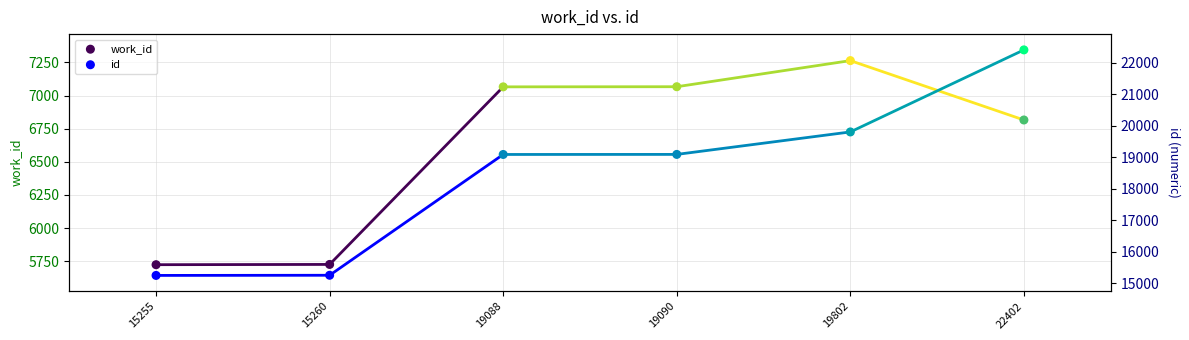

Which series has the largest Y range (max minus min)?

id